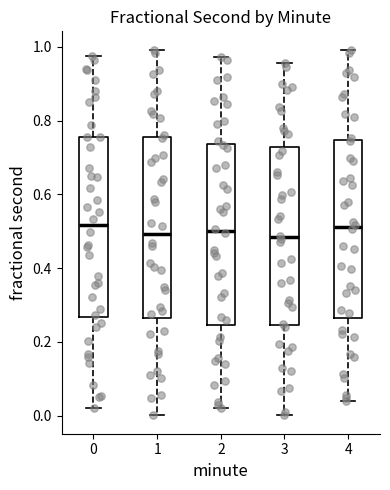

Where is the upper edge of the box at x = 0 on the y-axis? The values are not printed on the chart, so give them approximately, as read against the axis.

0.76